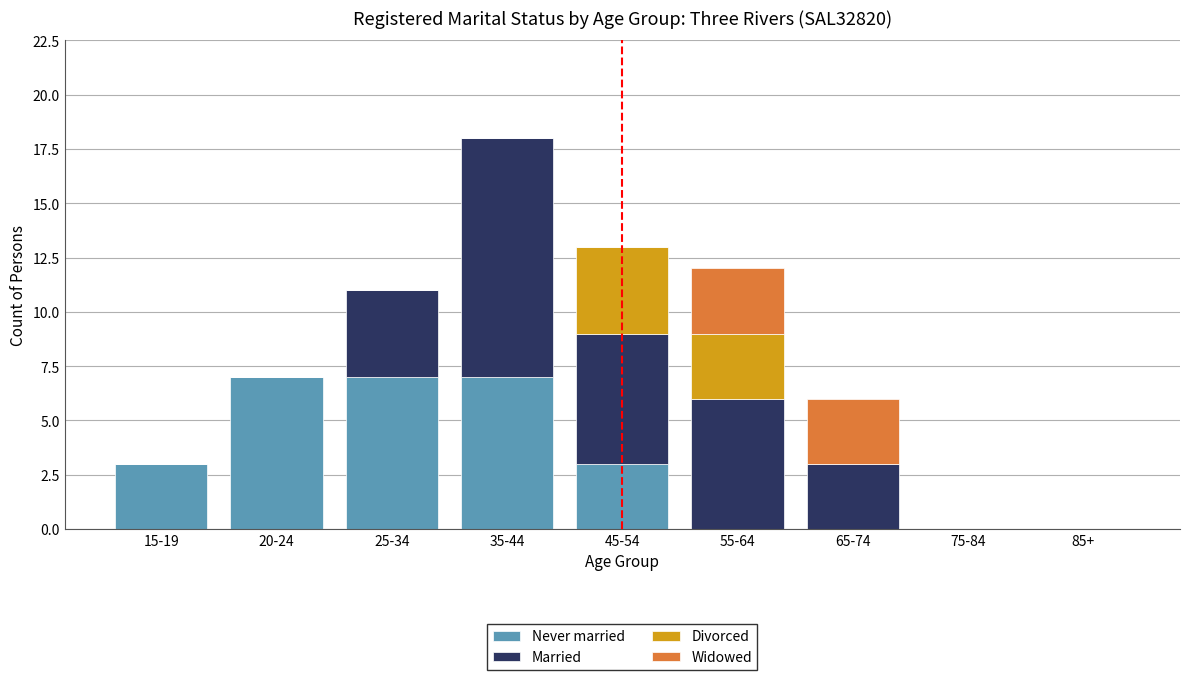

The Never married series shows 3 at 25-34. True or false?

False